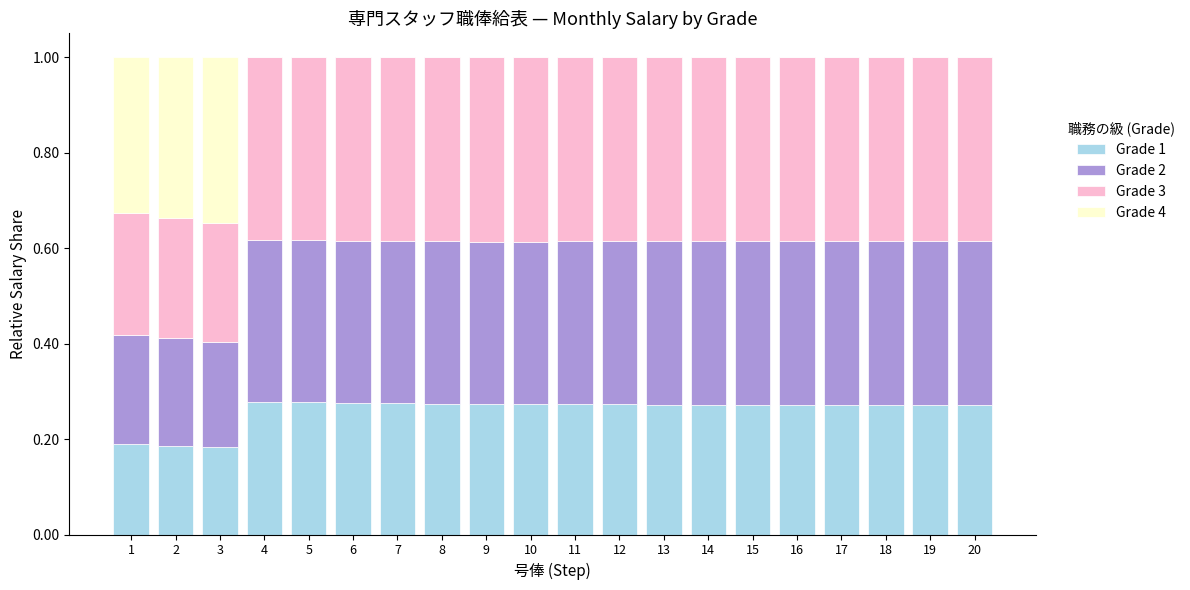

What is the total value across all series at 19?

1.0